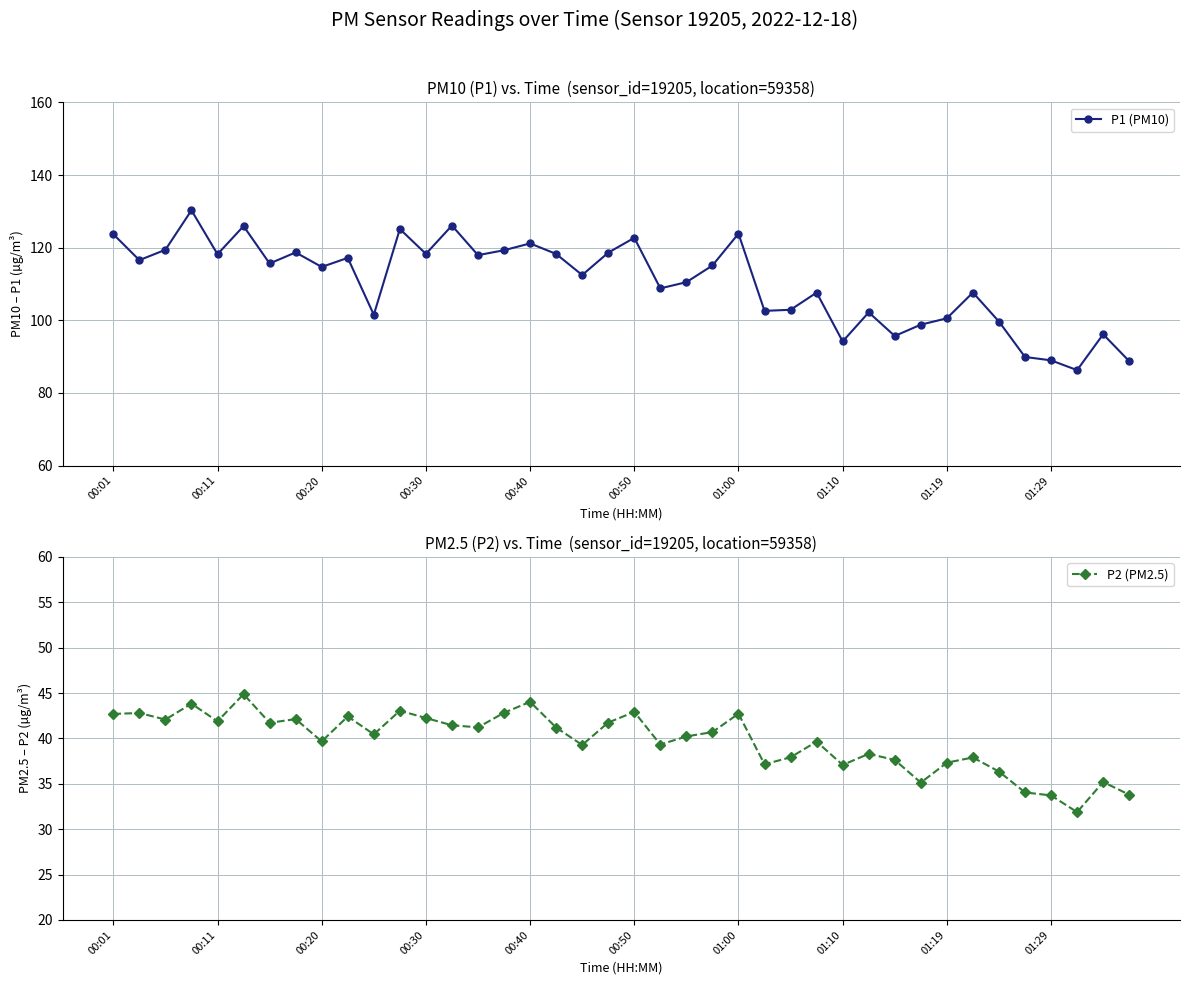

Is this an area chart (filled region under the line)?

No